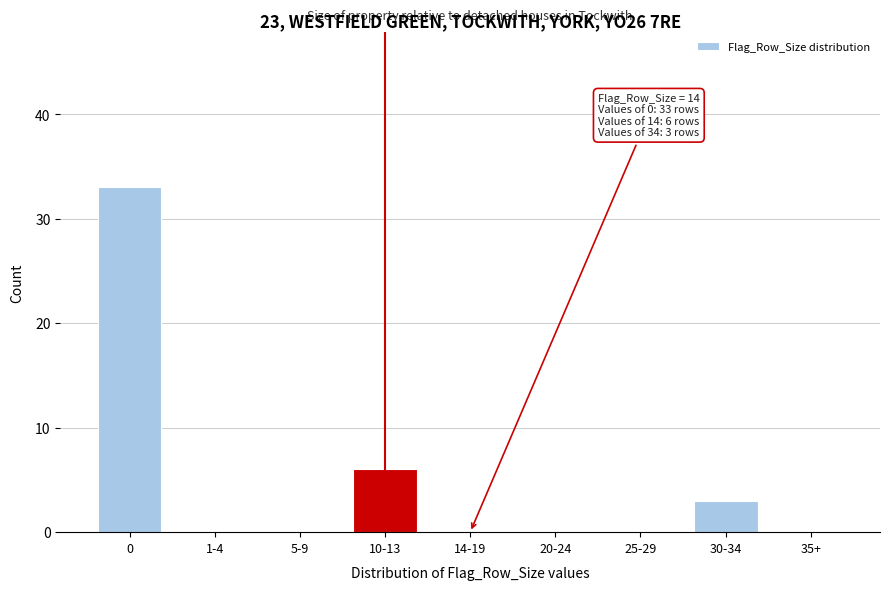

Reading left to right, what are all the values shown in this chart?

0=33	1-4=0	5-9=0	10-13=6	14-19=0	20-24=0	25-29=0	30-34=3	35+=0